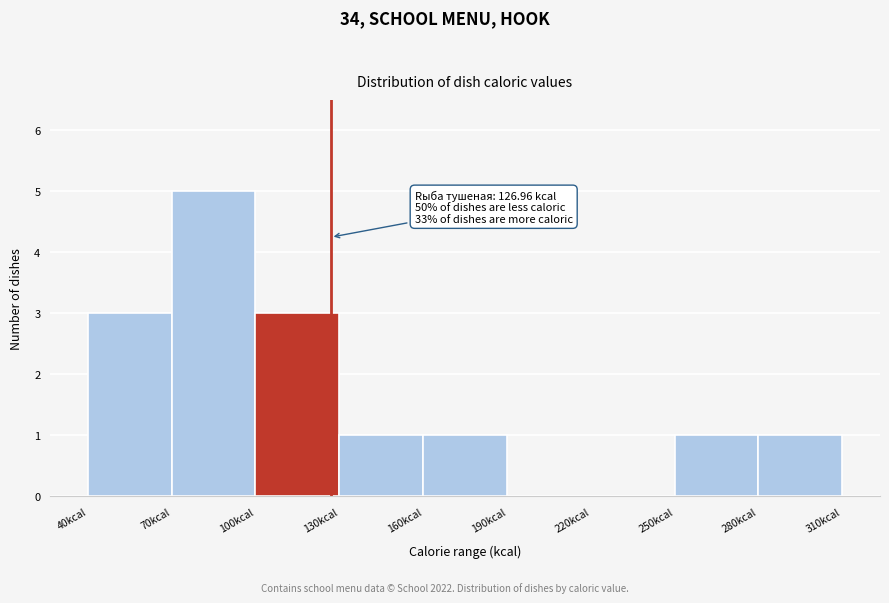

Over which range of the x-axis is the bar tallest?

70 to 100